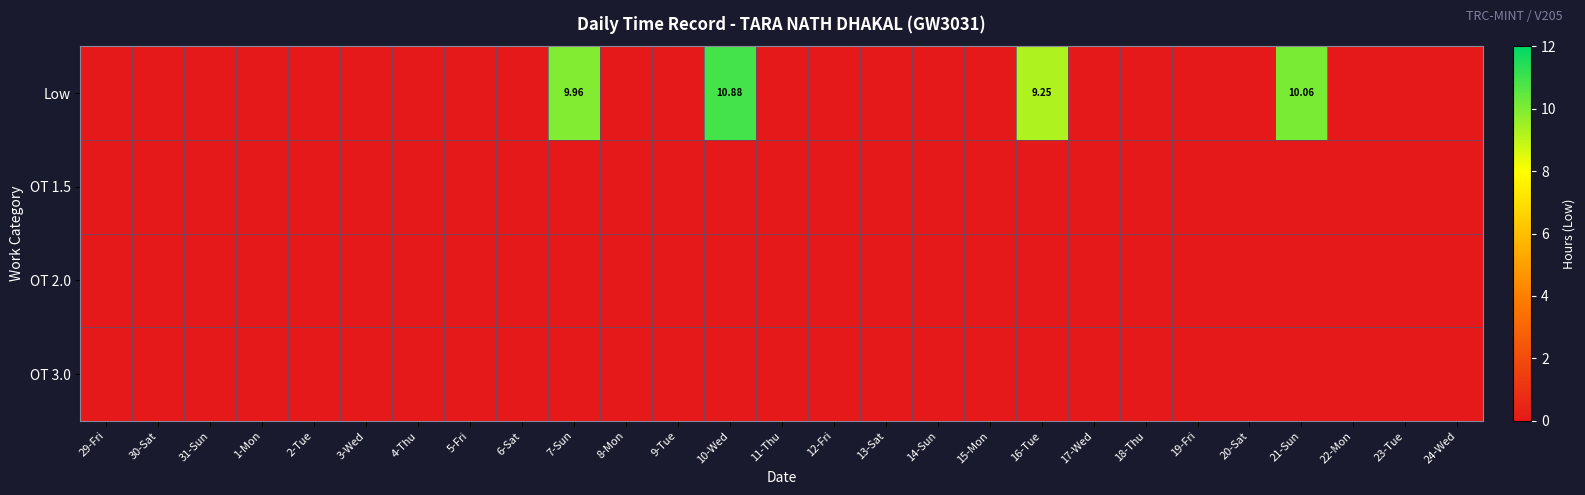

Is it true that Low equals 0.0 at 2-Tue?

True